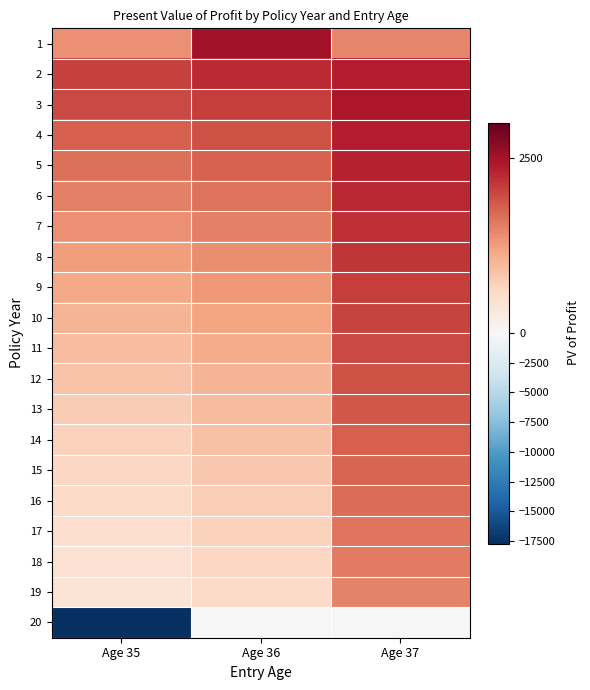

Reading right to left, list all the values displayed in this chart.

1: Age 37=1472.8	Age 36=2522.0	Age 35=1376.4
2: Age 37=2347.2	Age 36=2237.8	Age 35=2050.2
3: Age 37=2421.1	Age 36=2069.3	Age 35=1976.4
4: Age 37=2364.6	Age 36=1913.3	Age 35=1803.9
5: Age 37=2308.3	Age 36=1769.0	Age 35=1645.8
6: Age 37=2252.1	Age 36=1635.5	Age 35=1500.7
7: Age 37=2196.2	Age 36=1512.0	Age 35=1367.7
8: Age 37=2140.2	Age 36=1397.7	Age 35=1245.6
9: Age 37=2084.0	Age 36=1292.0	Age 35=1133.6
10: Age 37=2027.8	Age 36=1194.1	Age 35=1030.8
11: Age 37=1971.2	Age 36=1103.5	Age 35=936.5
12: Age 37=1914.1	Age 36=1019.7	Age 35=849.9
13: Age 37=1856.5	Age 36=942.1	Age 35=770.4
14: Age 37=1798.1	Age 36=870.3	Age 35=697.3
15: Age 37=1738.9	Age 36=803.8	Age 35=630.3
16: Age 37=1678.5	Age 36=742.2	Age 35=568.6
17: Age 37=1617.0	Age 36=685.1	Age 35=511.9
18: Age 37=1553.9	Age 36=632.3	Age 35=459.7
19: Age 37=1489.2	Age 36=583.4	Age 35=411.8
20: Age 37=0.0	Age 36=0.0	Age 35=-17720.6